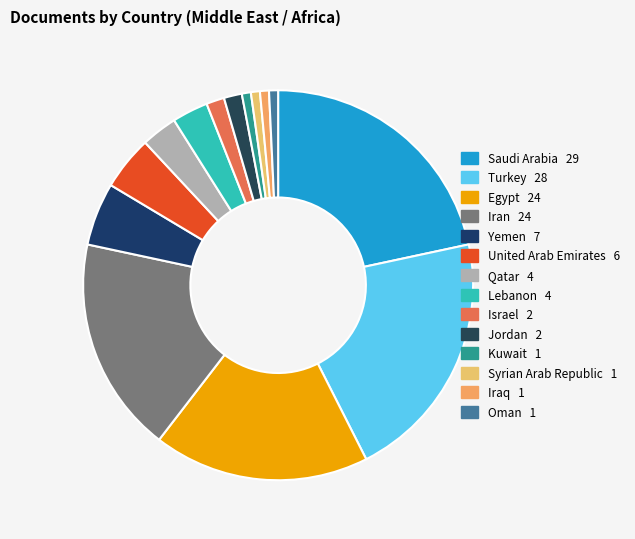

What percentage is the Oman slice, to the nearest percent?

1%